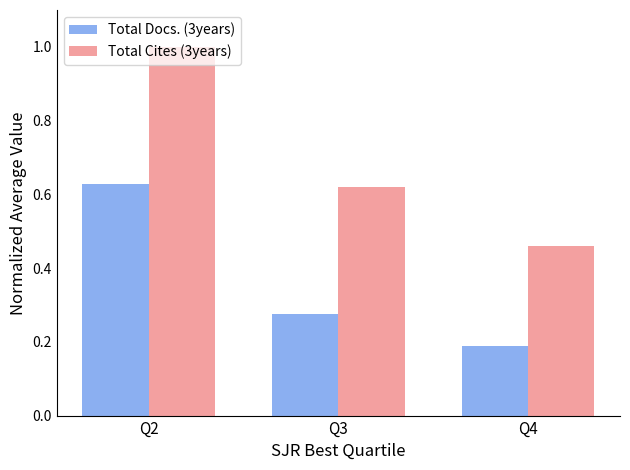

How many categories are shown in the chart?

3